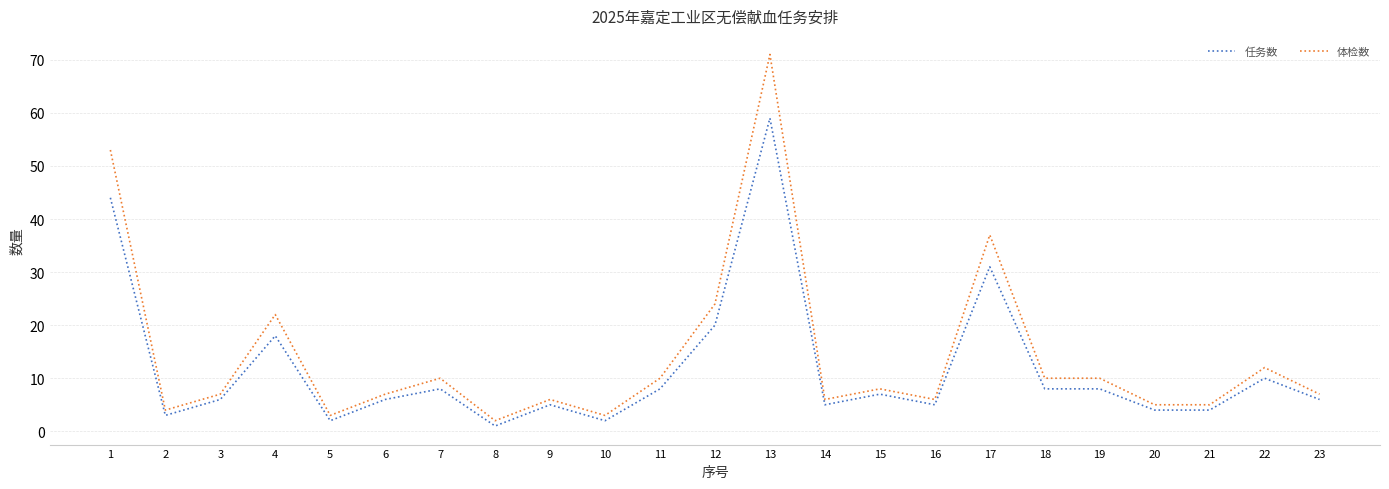

What is the difference between the maximum and minimum values in the 任务数 series?

58